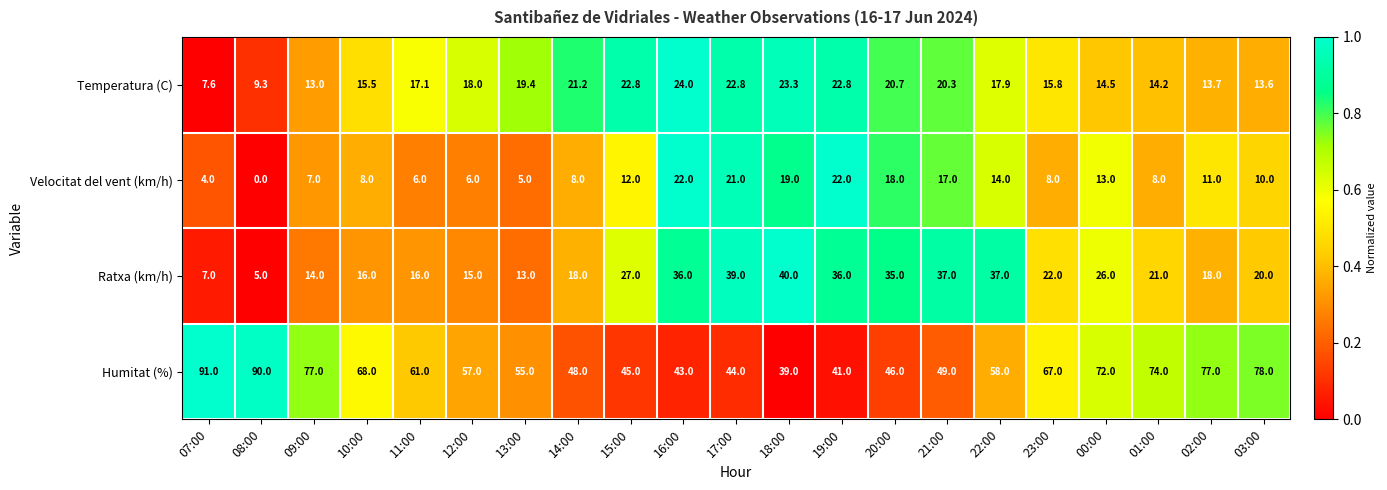

Between 20:00 and 03:00, which series saw the biggest shift?

Humitat (%)